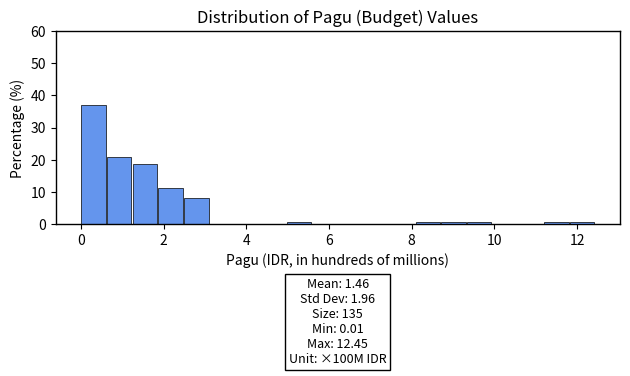

Read against the x-axis, roughly where is the centre of the tallest bar?

0.4